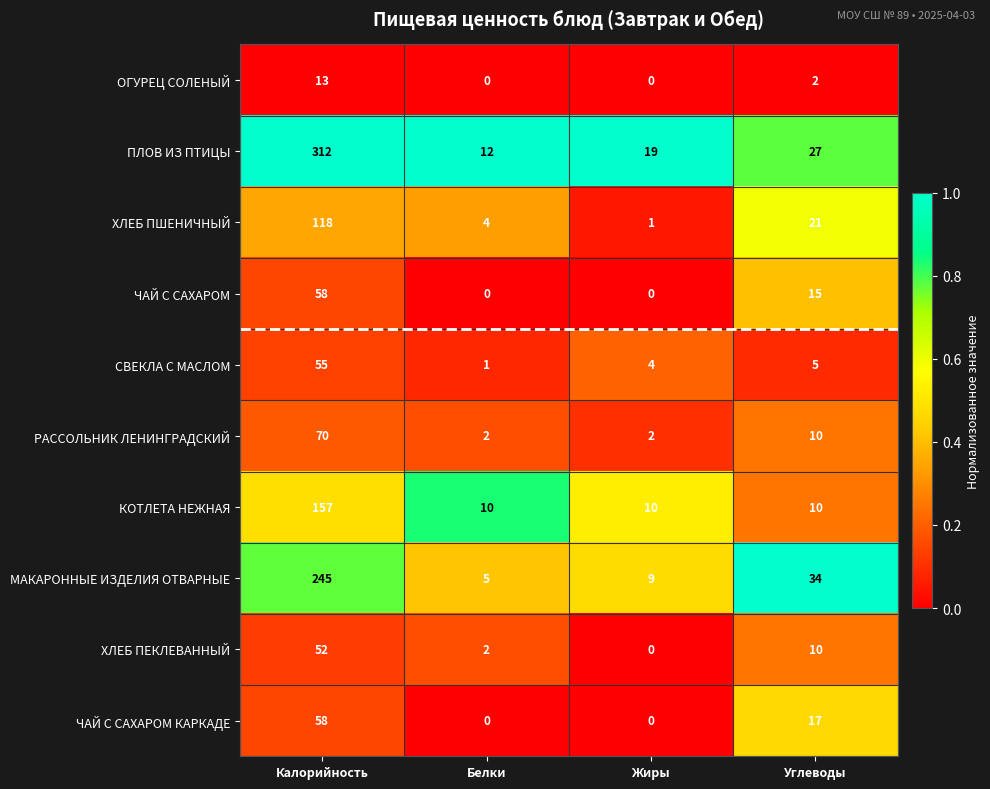

What is the sum of all СВЕКЛА С МАСЛОМ values?

65